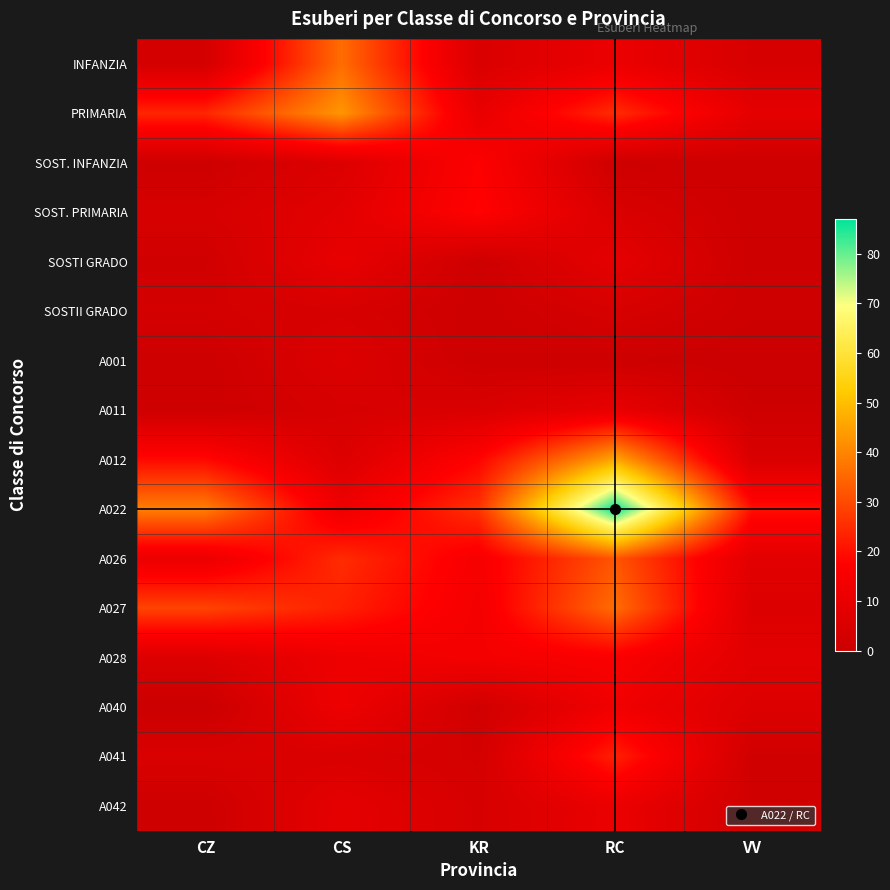

Between CZ and CS, which series saw the biggest shift?

INFANZIA